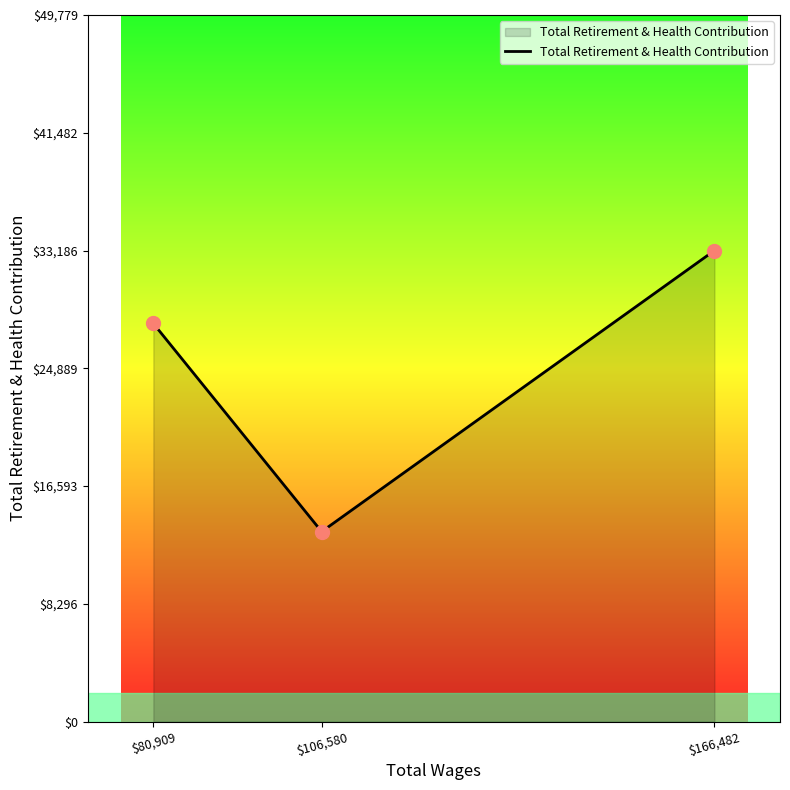

Between $106,580 and $80,909, which is larger?

$80,909